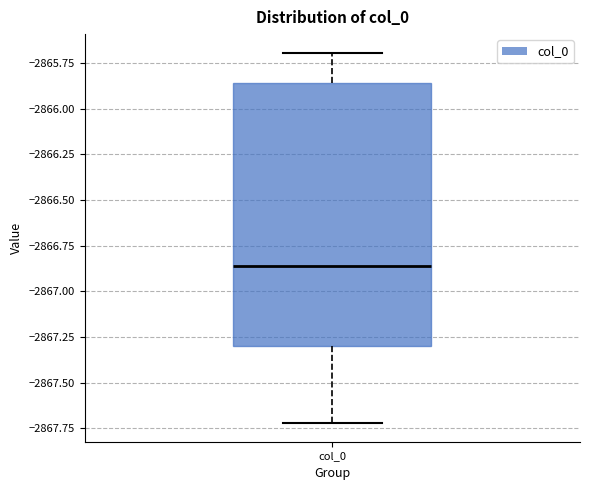

Read this box plot against the y-axis: the position of the median line, the range covered by the box, and the ends of both whiskers. The values are not printed on the chart, so give them approximately, as read against the axis.

median -2866.85, box -2867.30 to -2865.85, whiskers -2867.70 to -2865.70